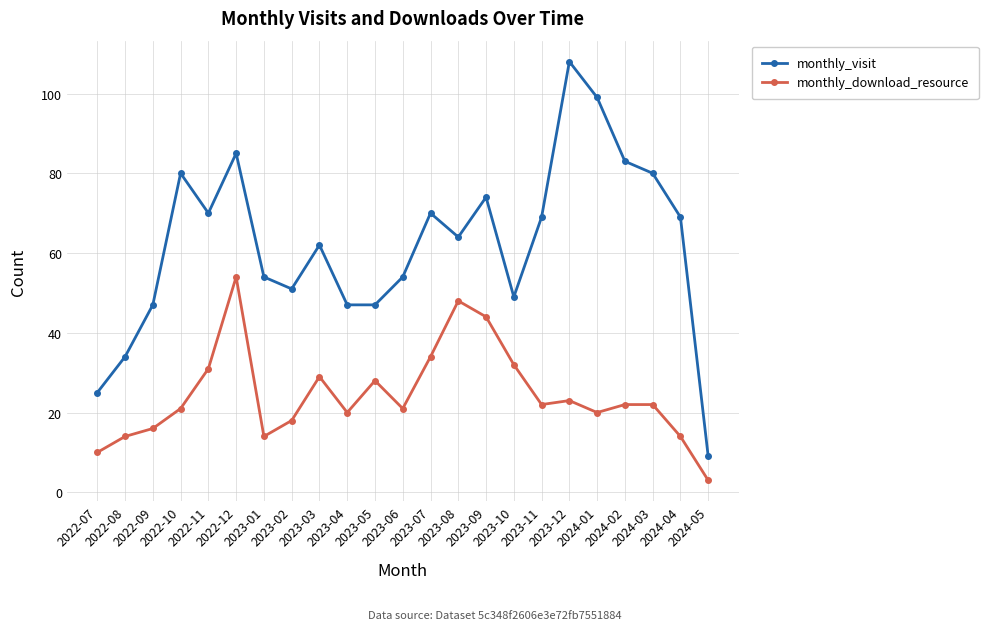

Which series has the largest total across all categories?

monthly_visit